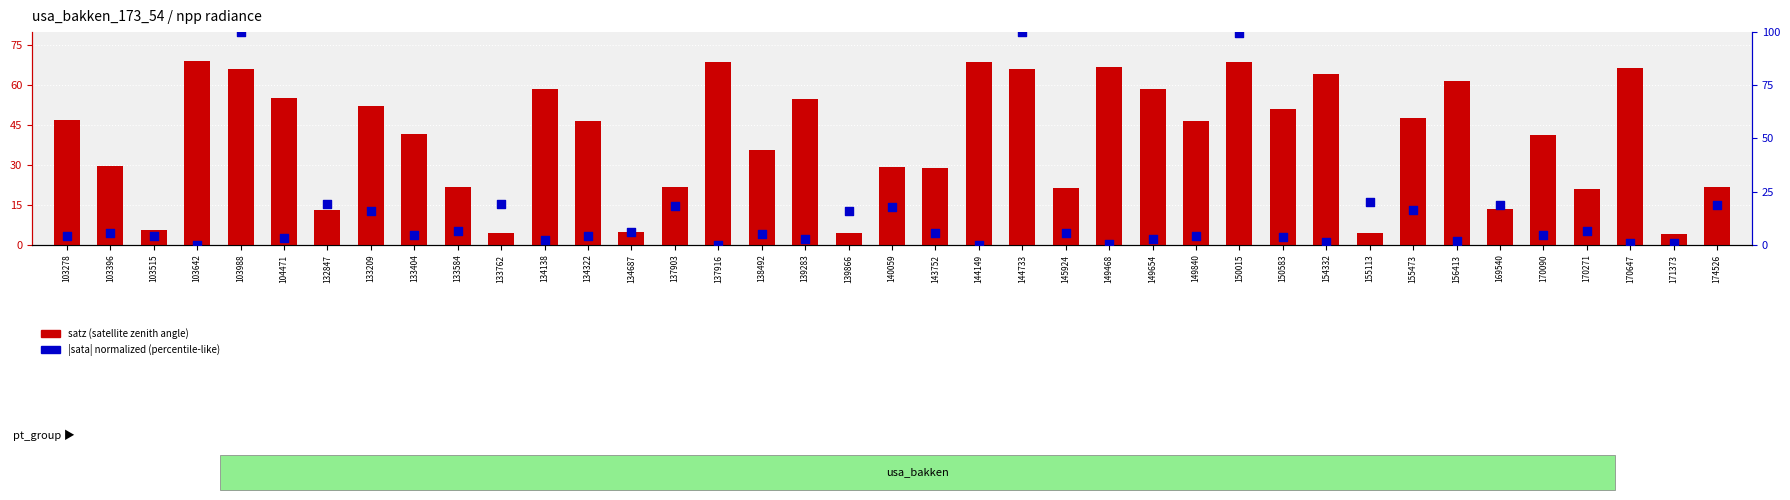

At which category is the sum across all series the highest?

150015